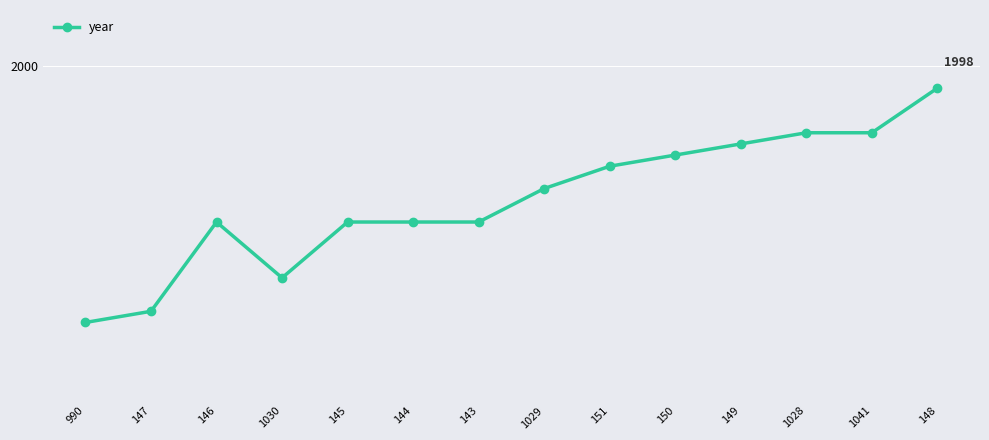

Is this an area chart (filled region under the line)?

No